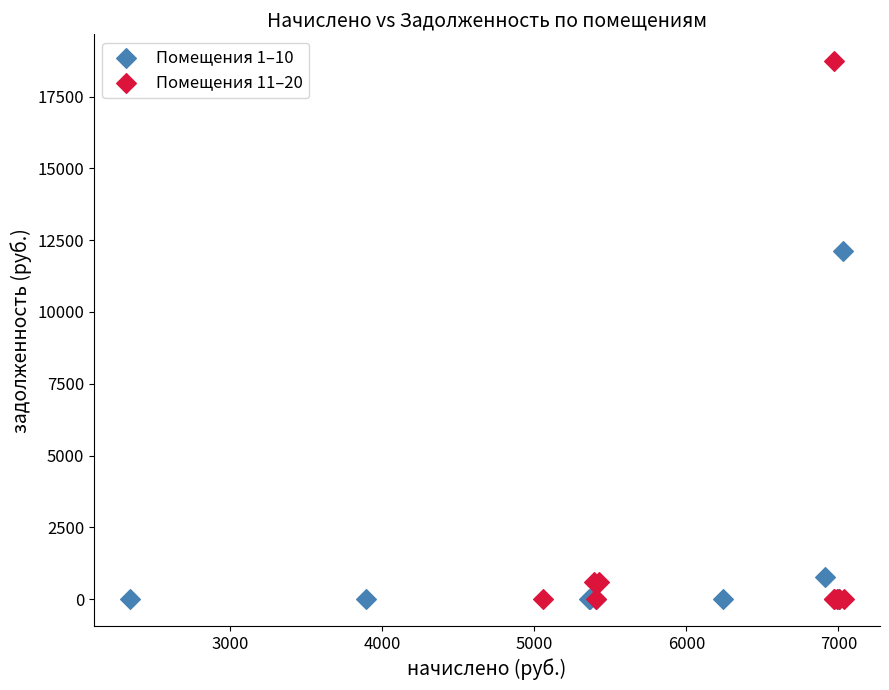

Which series reaches the maximum Y coordinate?

Помещения 11–20